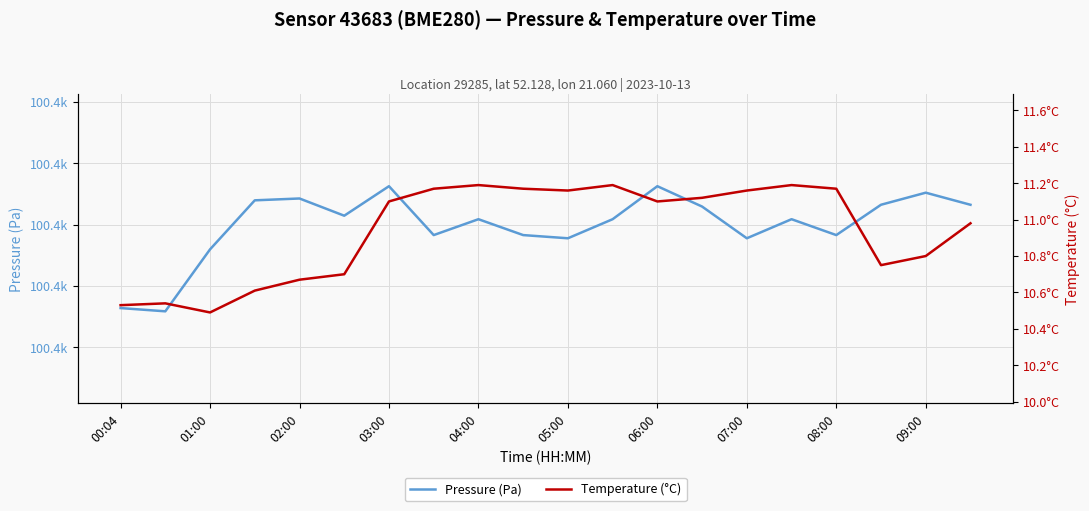

What is the greatest value displayed?

100412.5